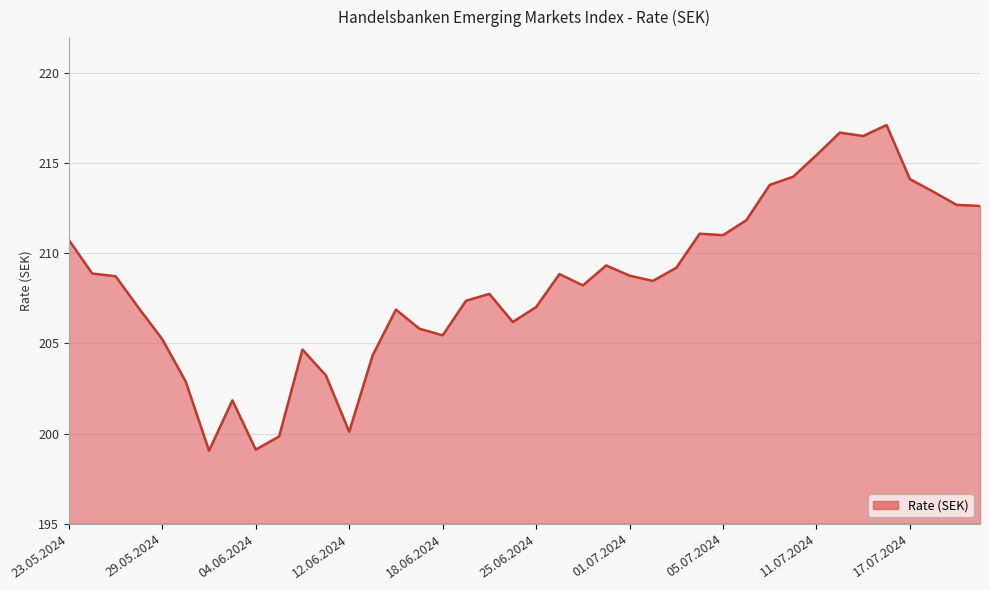

What is the greatest value displayed?

217.1